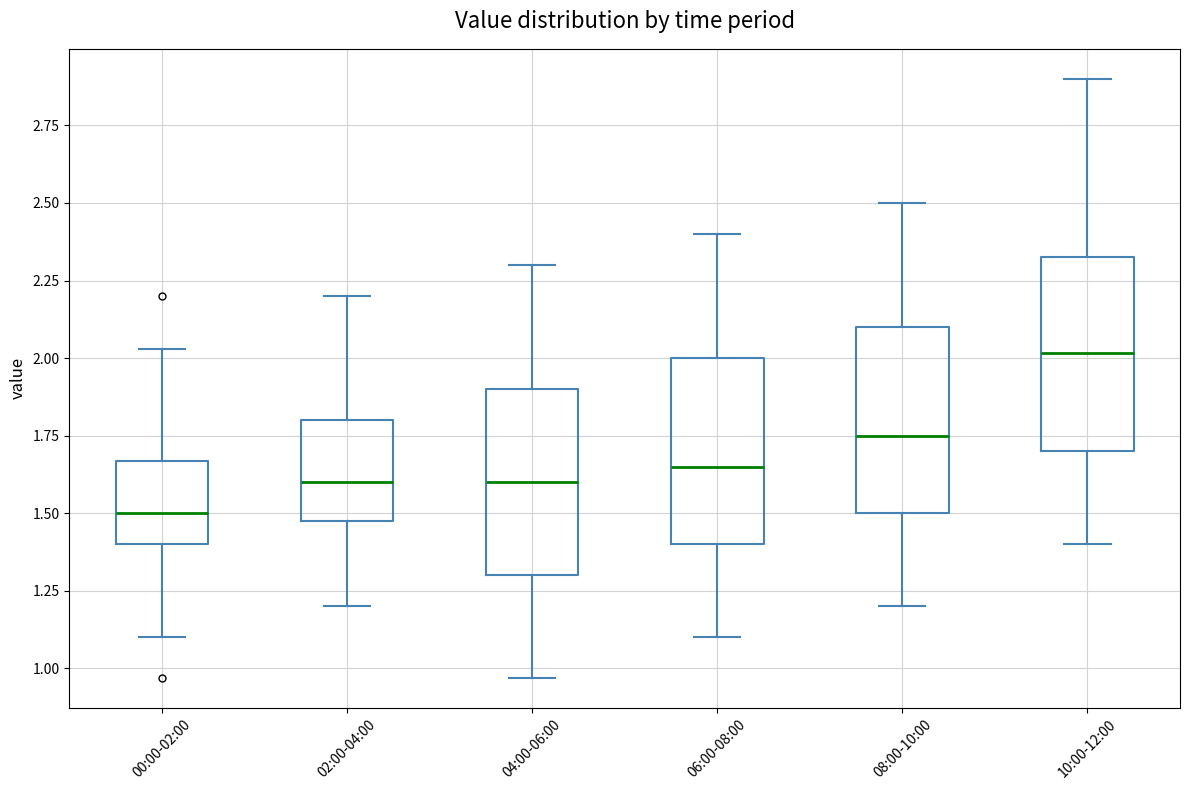

Where is the upper edge of the box for 04:00-06:00 on the y-axis? The values are not printed on the chart, so give them approximately, as read against the axis.

1.90